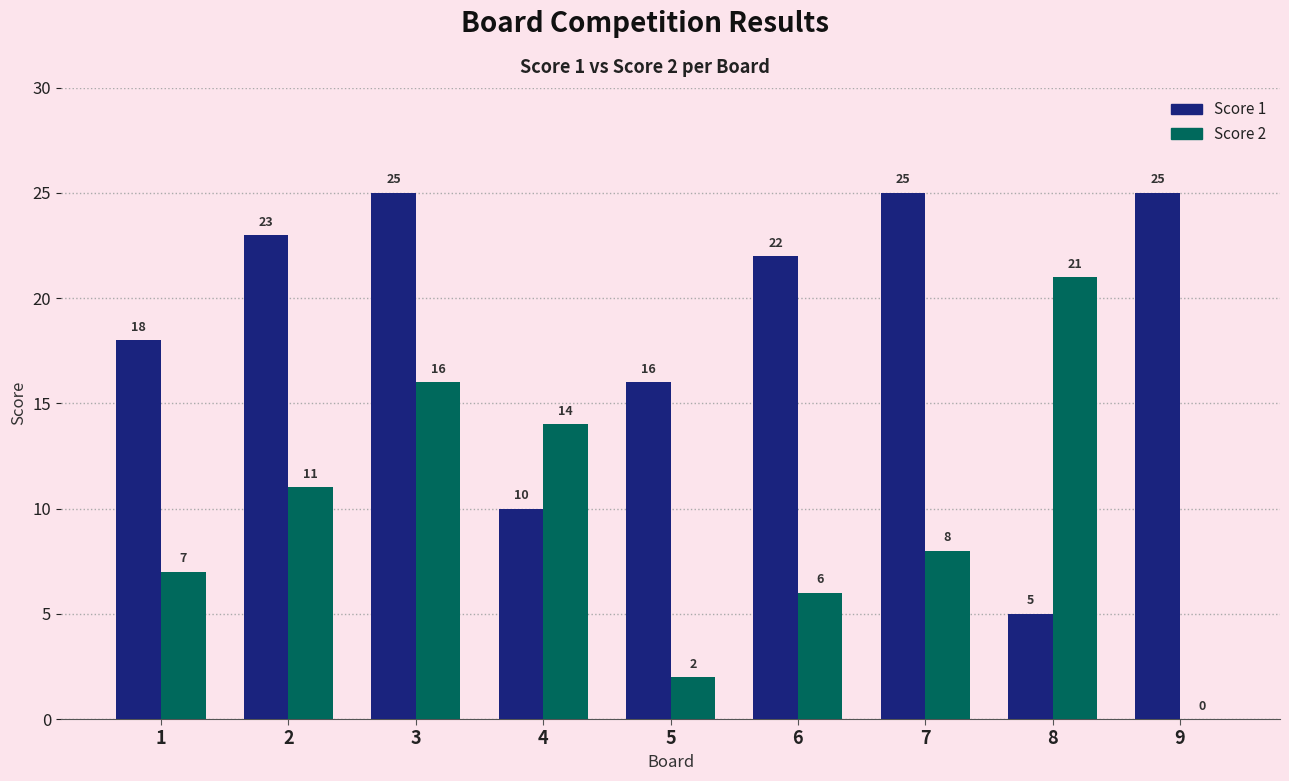

At which label does Score 2 first exceed 8?

2